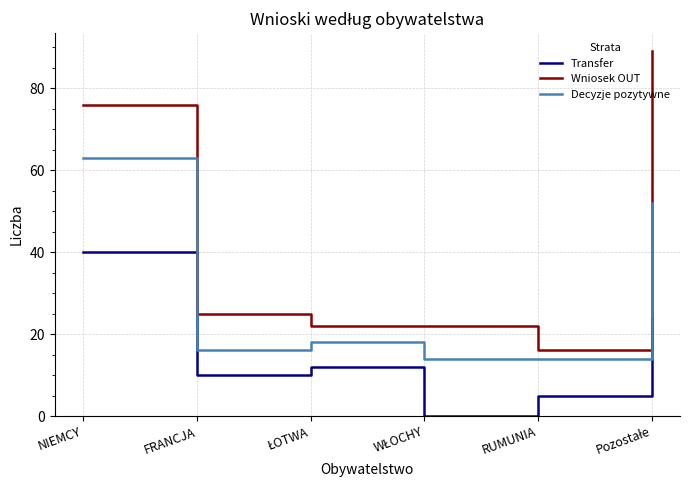

Read the Decyzje pozytywne value at FRANCJA, to the nearest 10.

20